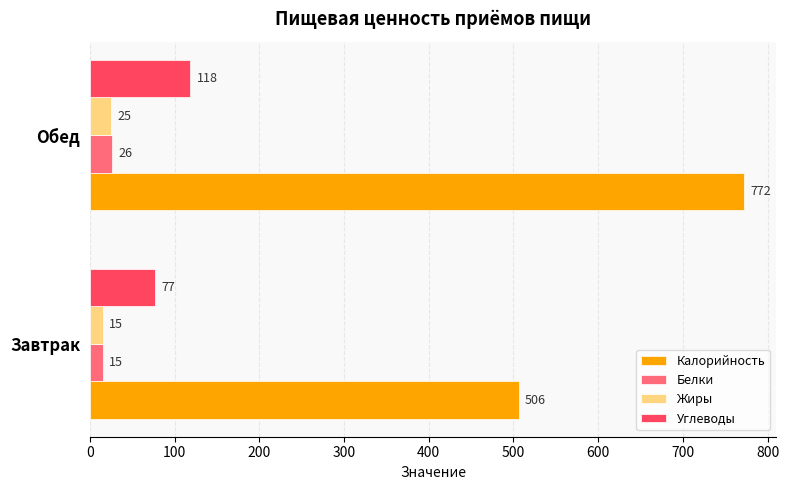

At which label is Углеводы closest to 97?

Завтрак